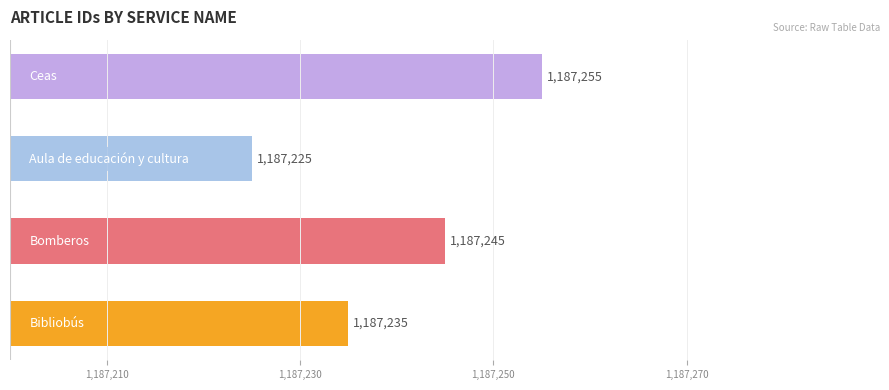

Count the values in the range 1187235 to 1187255.

3